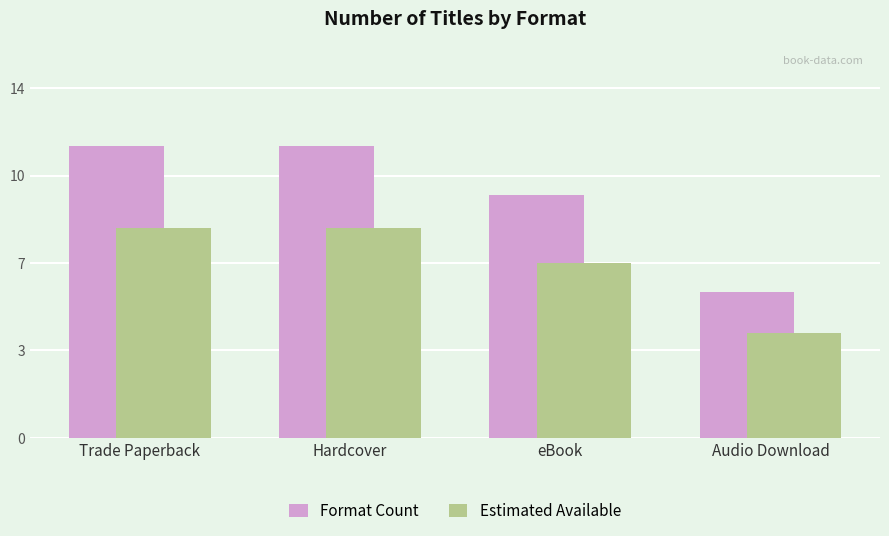

At which category is the sum across all series the highest?

Trade Paperback